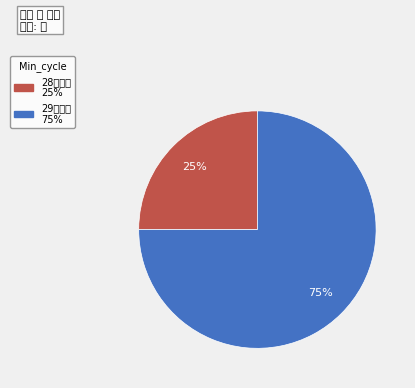

Count the number of slices in the pie.

2